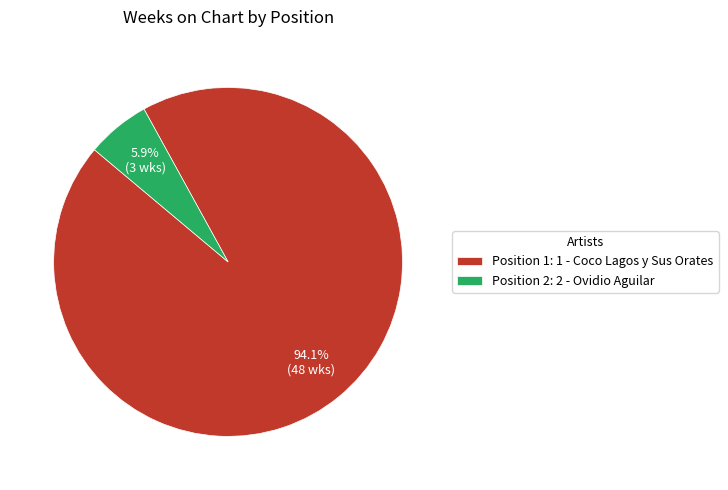

How much of the chart is everything except Position 1: 1 - Coco Lagos y Sus Orates?

5.9%